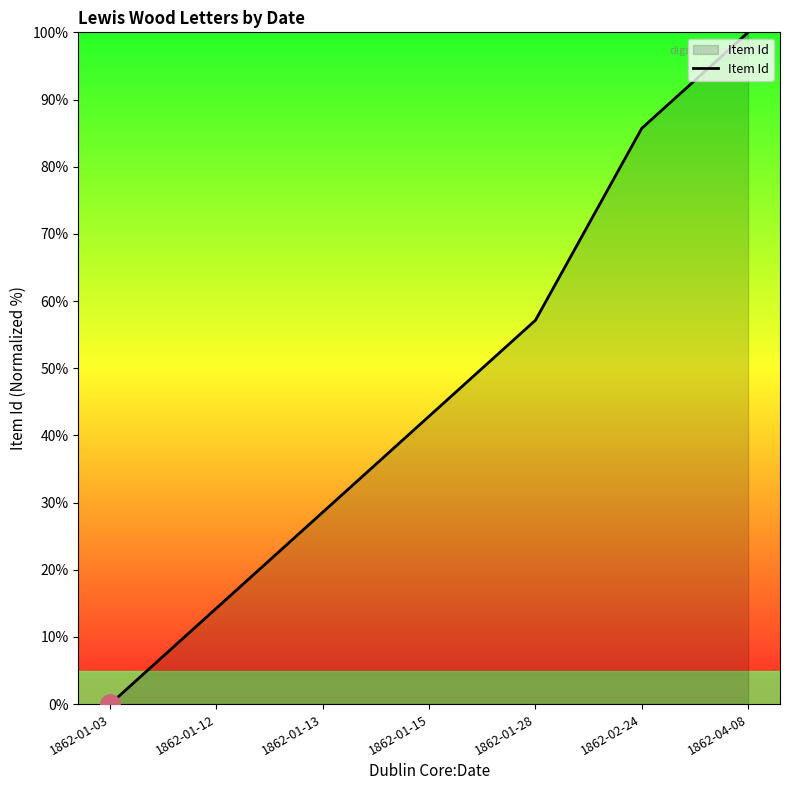

Rank the categories by value from lowest to highest.

1862-01-03, 1862-01-12, 1862-01-13, 1862-01-15, 1862-01-28, 1862-02-24, 1862-04-08